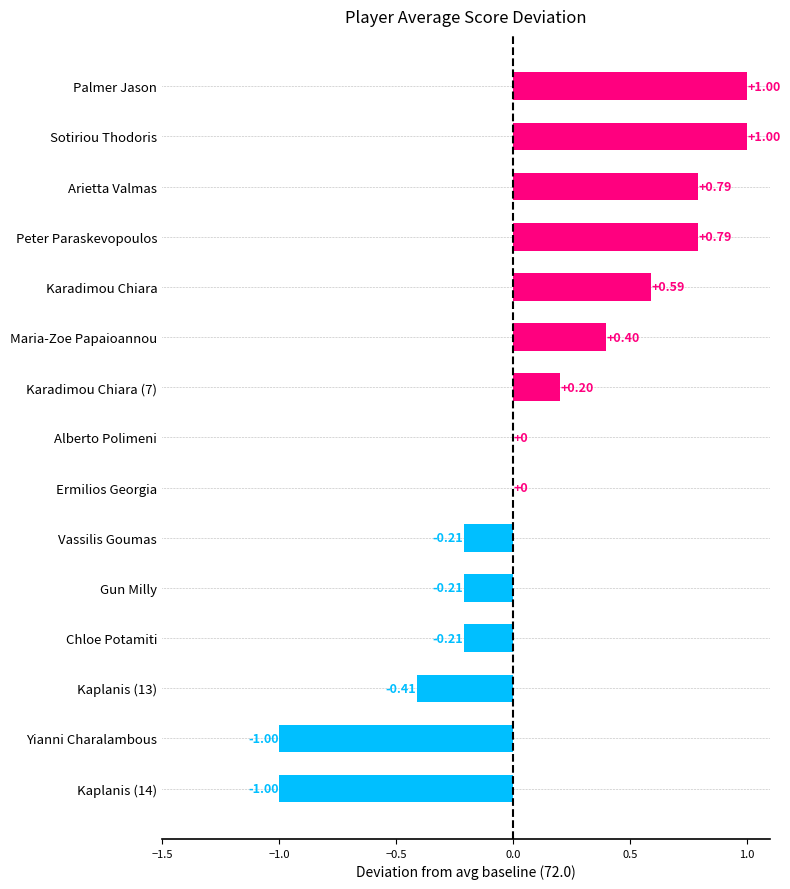

Between Yianni Charalambous and Peter Paraskevopoulos, which is larger?

Peter Paraskevopoulos